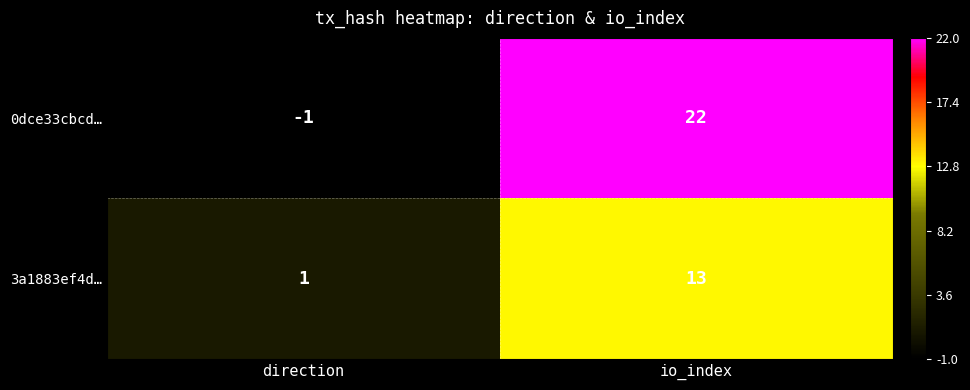

Reading right to left, what are all the values shown in this chart?

0dce33cbcd…: io_index=22	direction=-1
3a1883ef4d…: io_index=13	direction=1